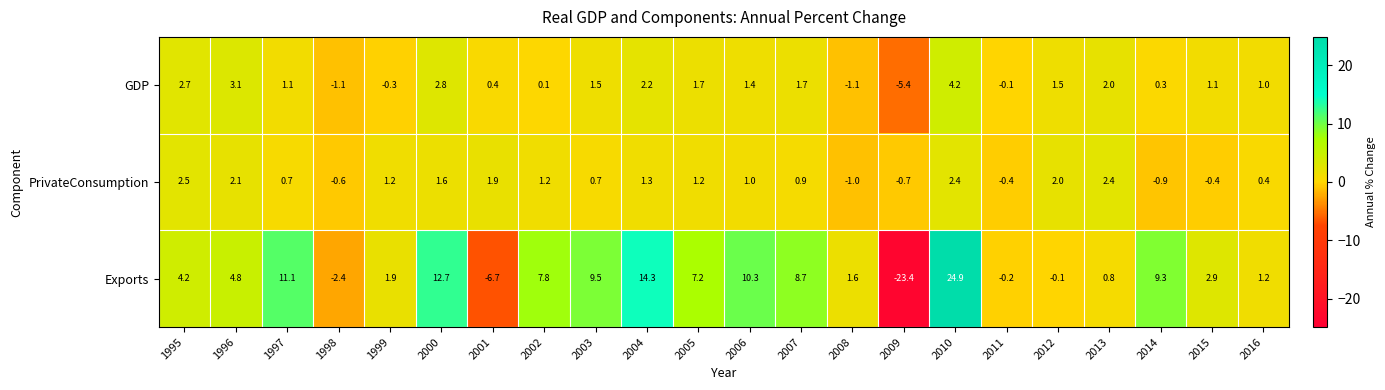

What is the difference between the Exports values at 2004 and 2009?

37.7